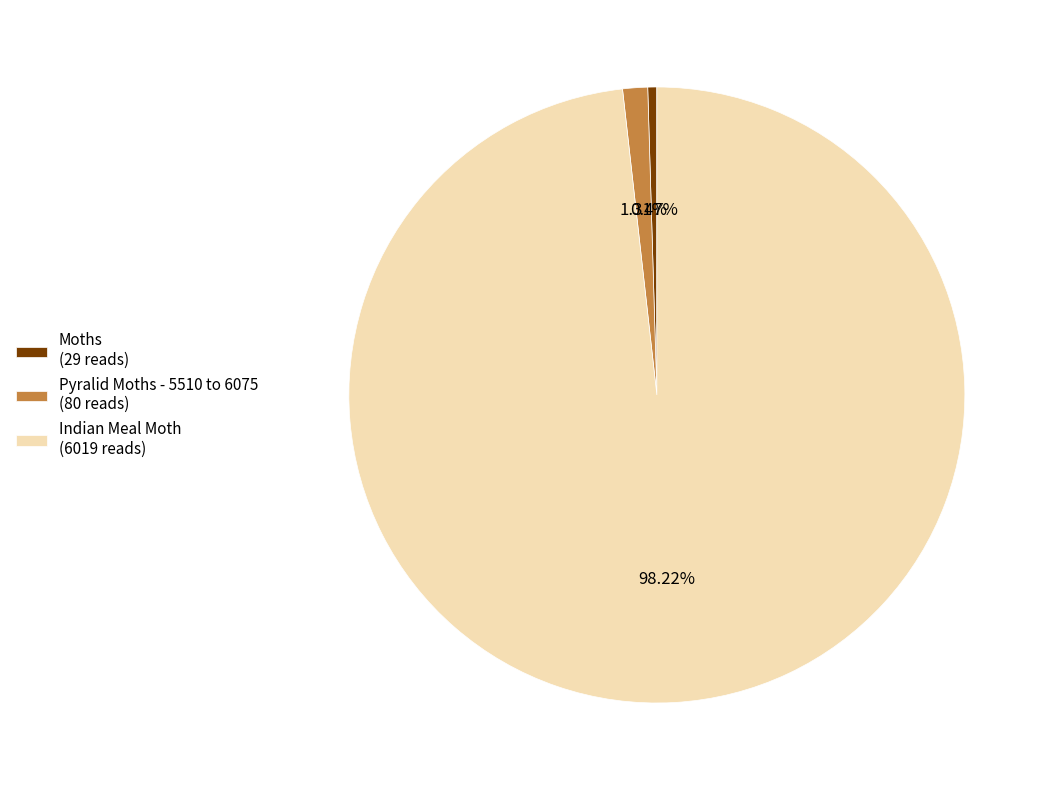

Rank the categories by value from lowest to highest.

Moths, Pyralid Moths - 5510 to 6075, Indian Meal Moth